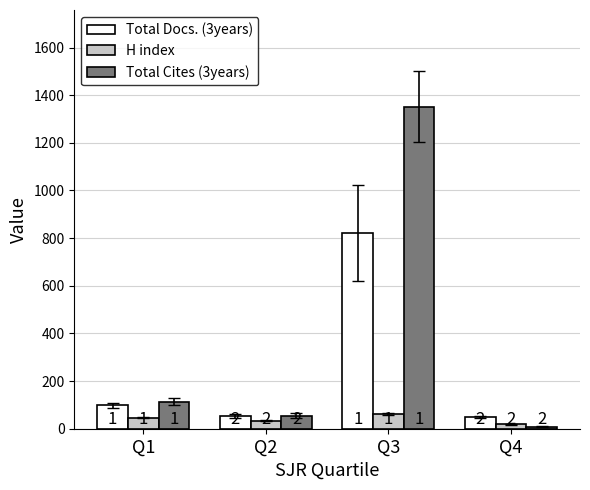

What is the difference between the maximum and second lowest values in the H index series?

29